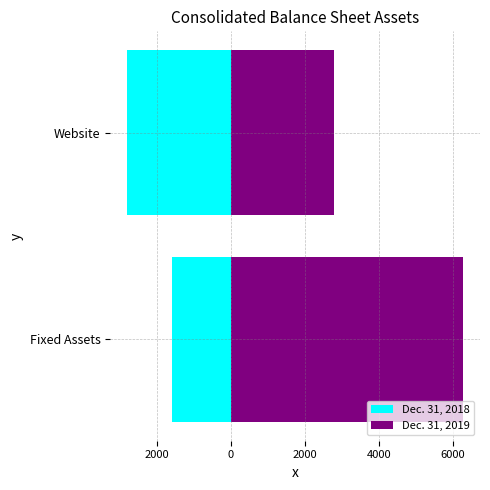

How many bars are there in each group?

2